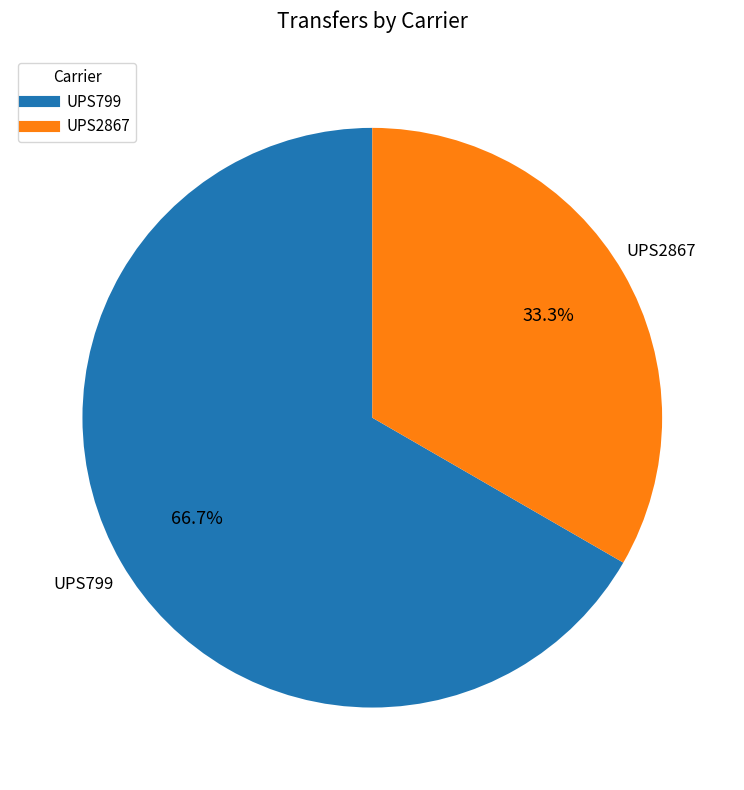

Which has a higher value, UPS799 or UPS2867?

UPS799